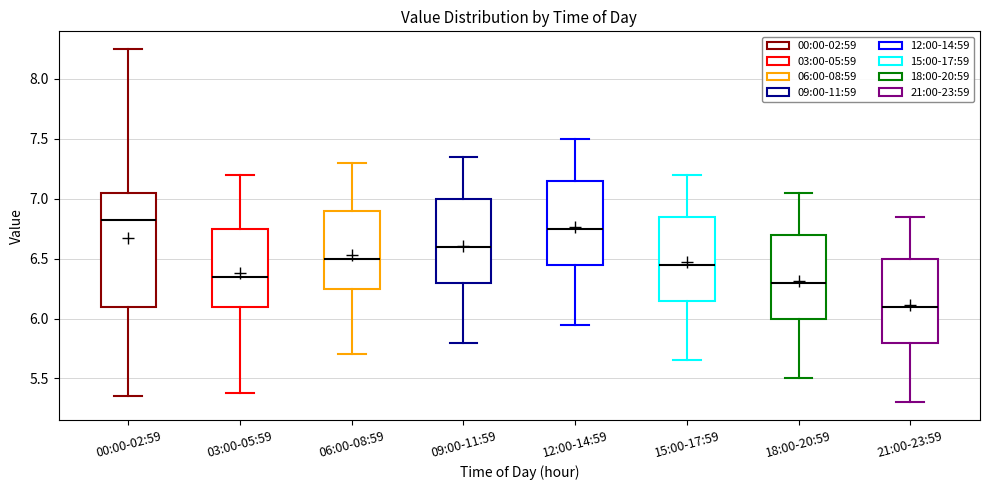

Which box has the lowest median line?

21:00-23:59